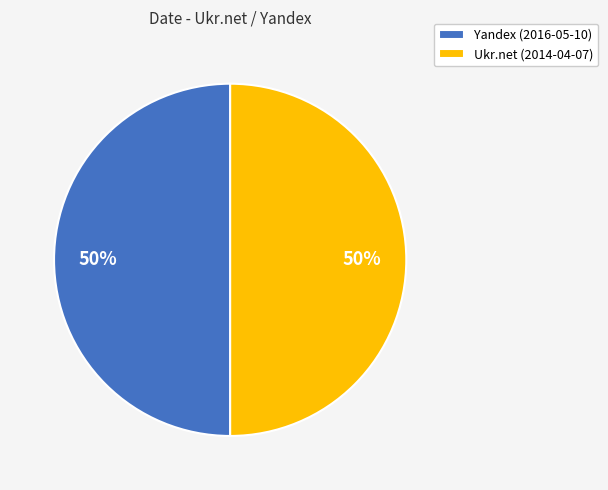

How many segments does this pie chart have?

2